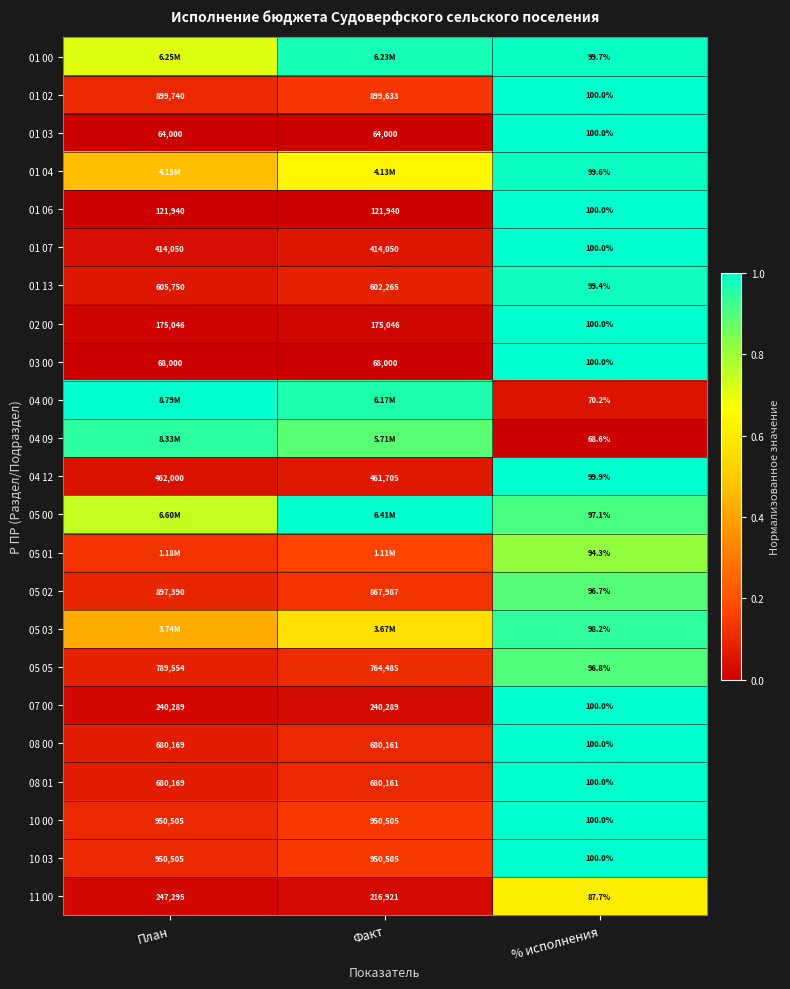

Is the value of 05 00 at % исполнения greater than the value of 03 00 at % исполнения?

No